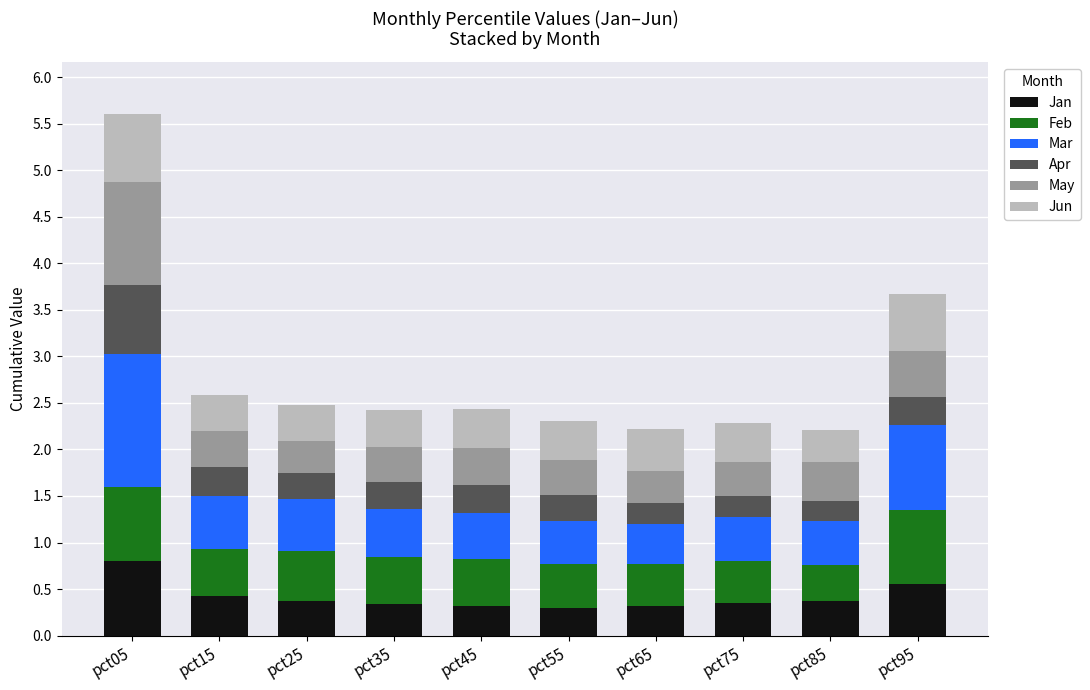

Are the bars horizontal?

No